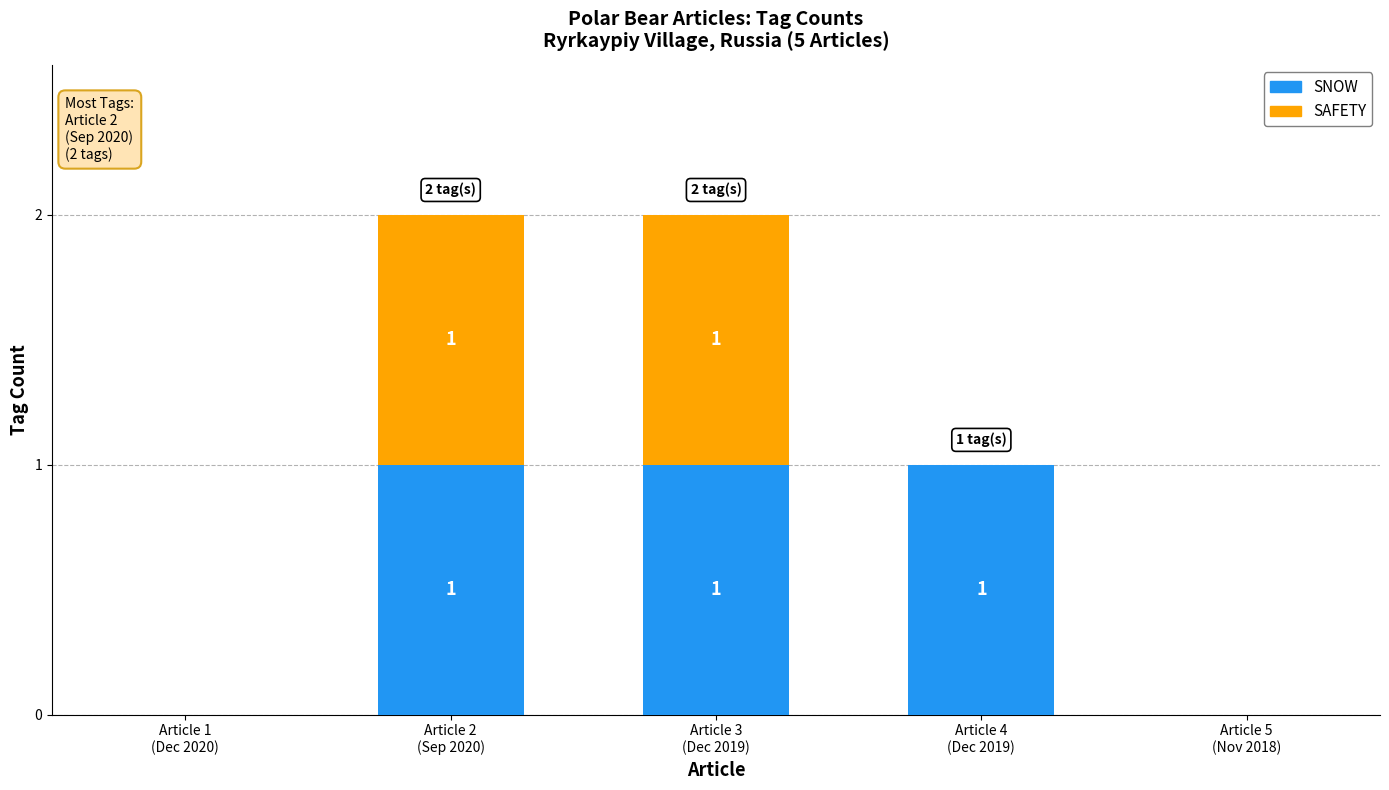

How many SNOW values are between 0 and 1?

5